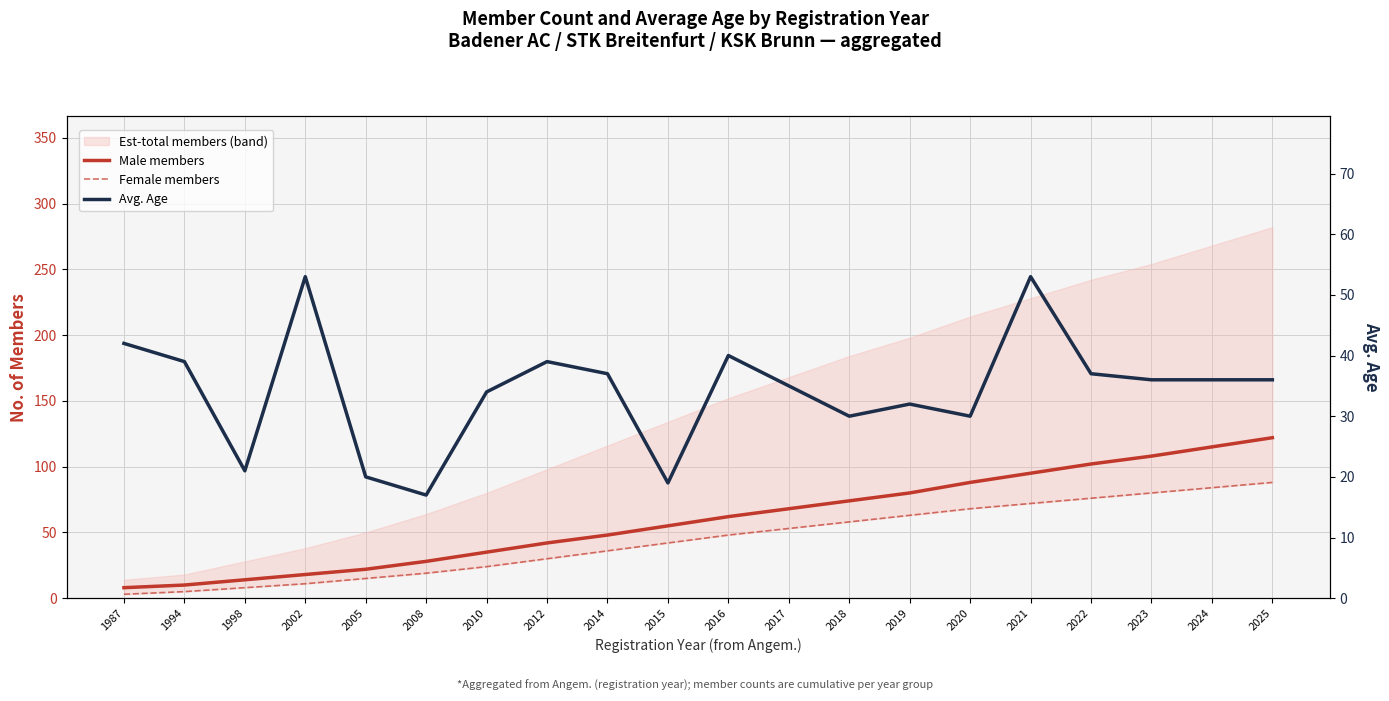

List the series in order of their overall mean, lowest first.

Avg. Age, Female members, Male members